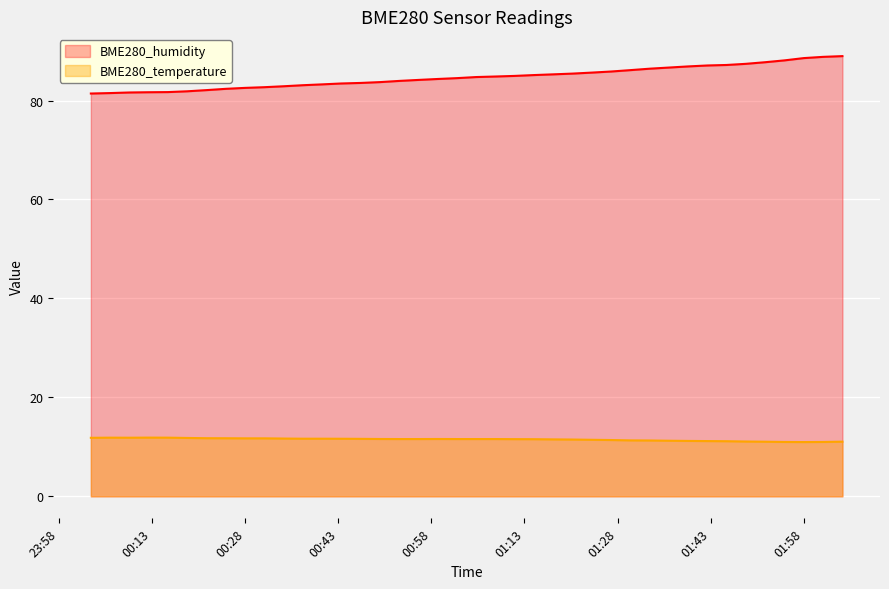

Rank the series by their average value, from lowest to highest.

BME280_temperature, BME280_humidity